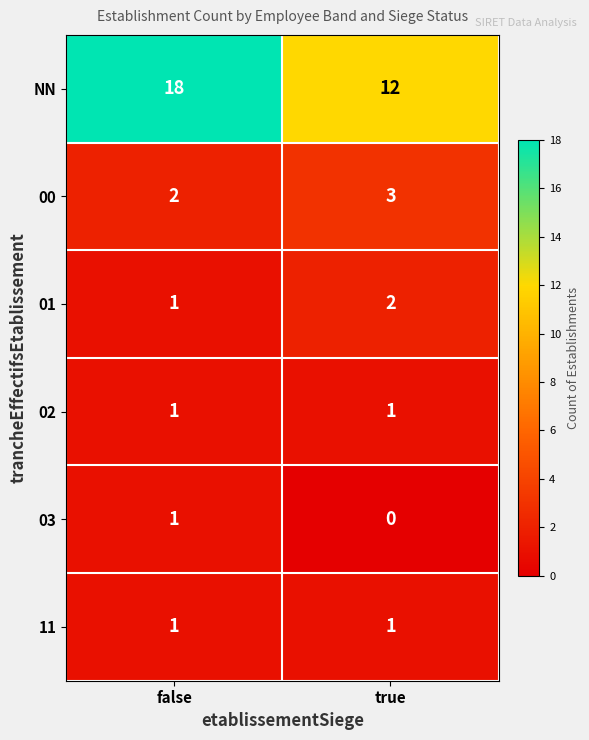

What is the difference between the maximum and minimum values in the NN series?

6